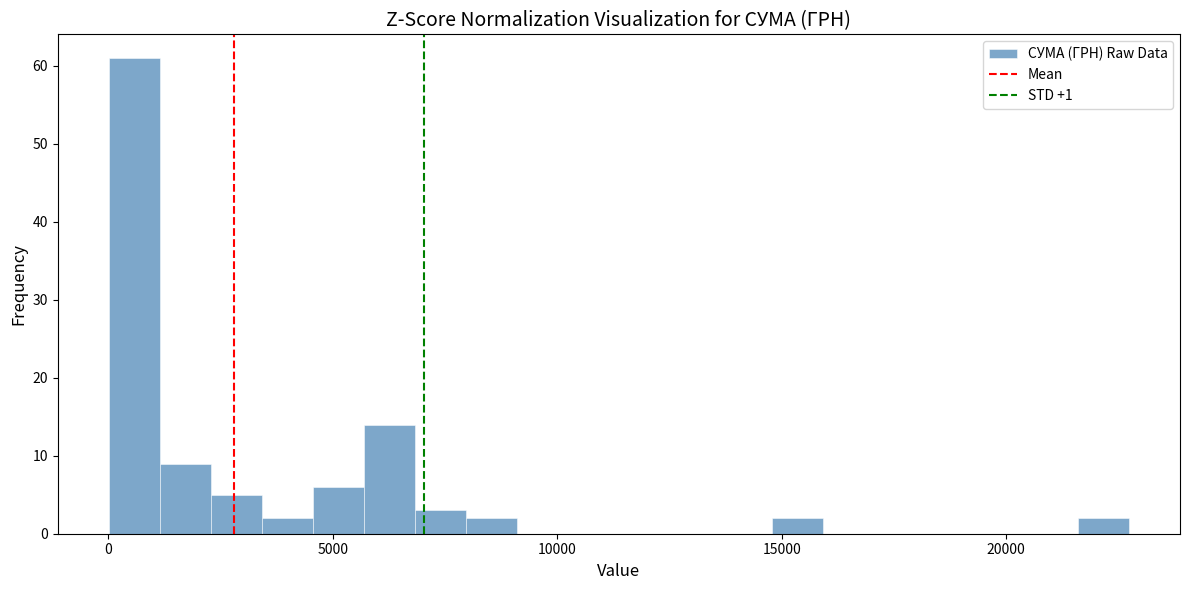

Around what value on the x-axis is the tallest bar? Give the approximate position of its centre, as read against the axis.

500